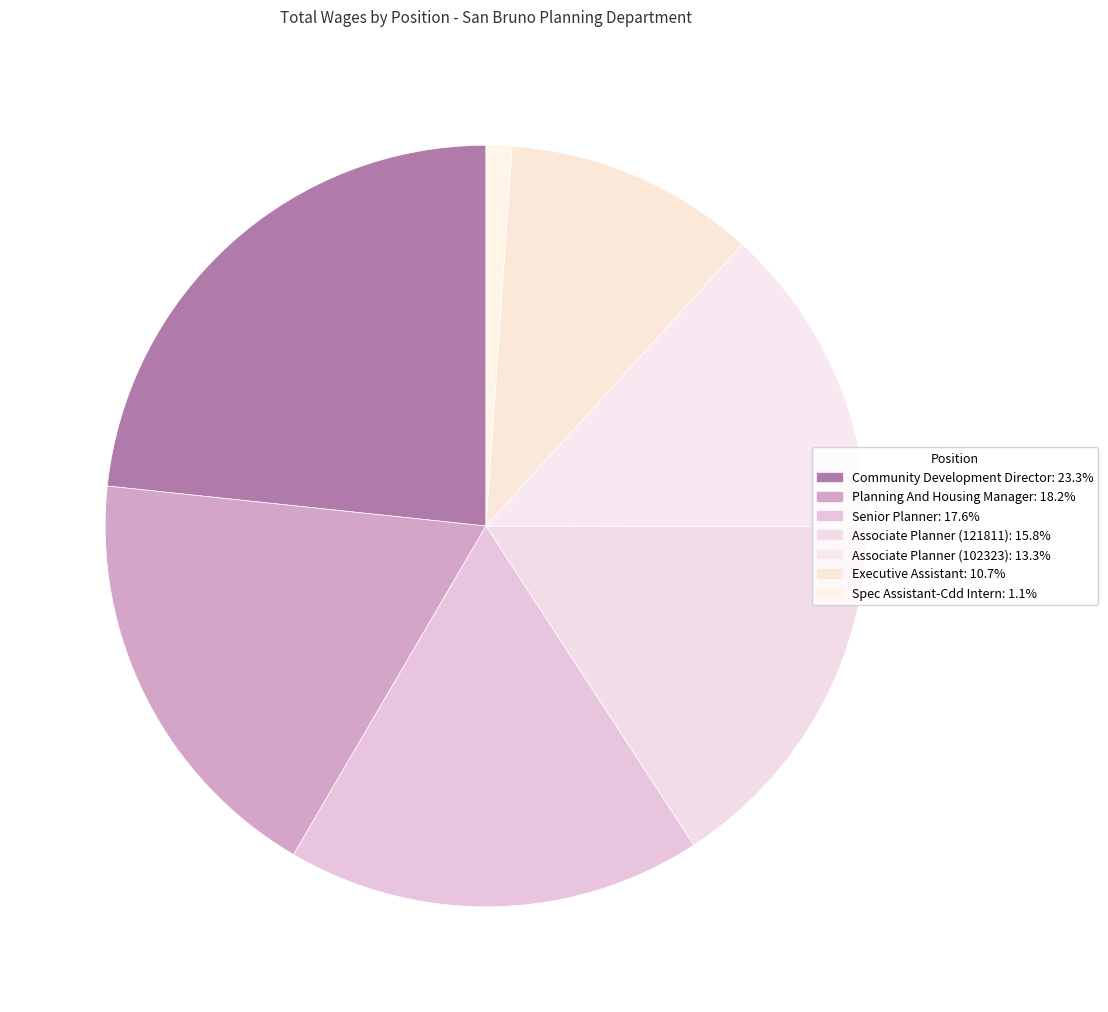

Count the number of slices in the pie.

7